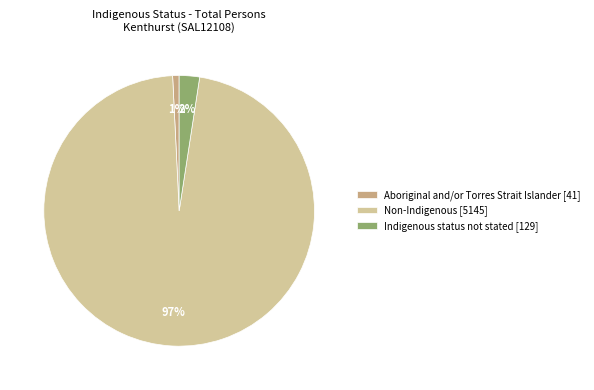

To the nearest percent, what is the combined percentage of Indigenous status not stated [129] and Aboriginal and/or Torres Strait Islander [41]?

3%